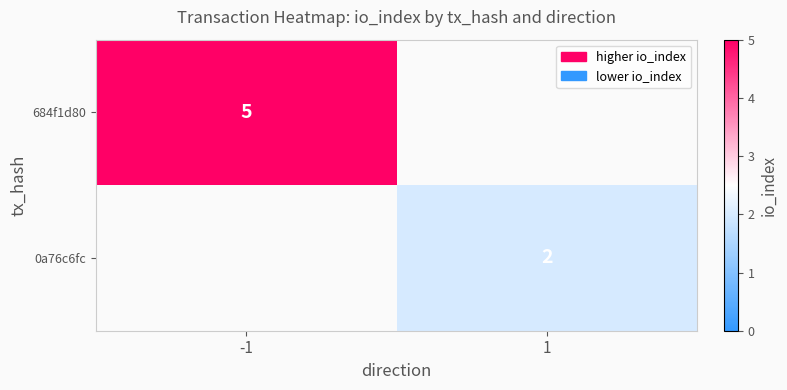

True or false: 684f1d80 has a value of 5 at -1.

True